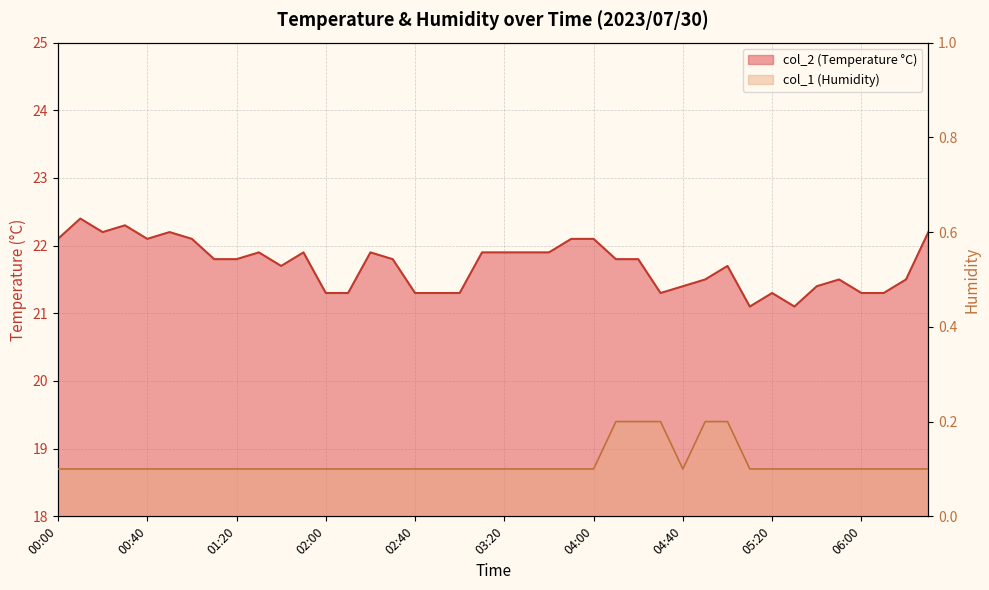

True or false: col_1 and col_2 intersect in this chart.

False